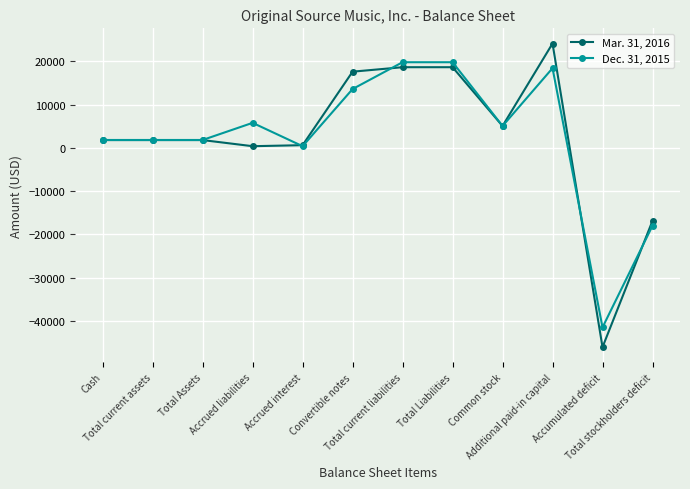

Does the chart display data point markers on the line(s)?

Yes